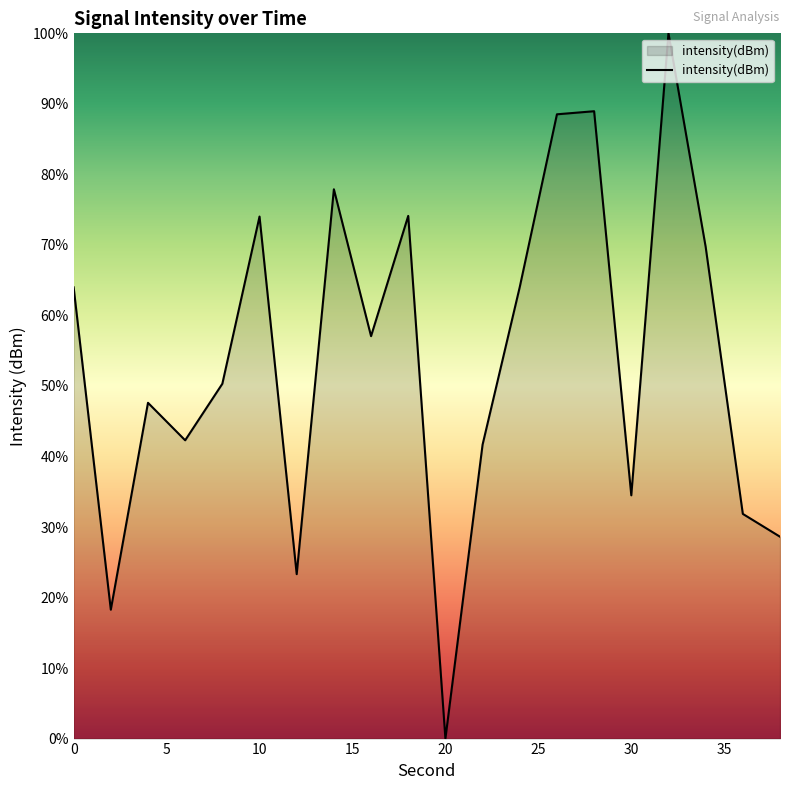

What is the greatest value displayed?

100.0